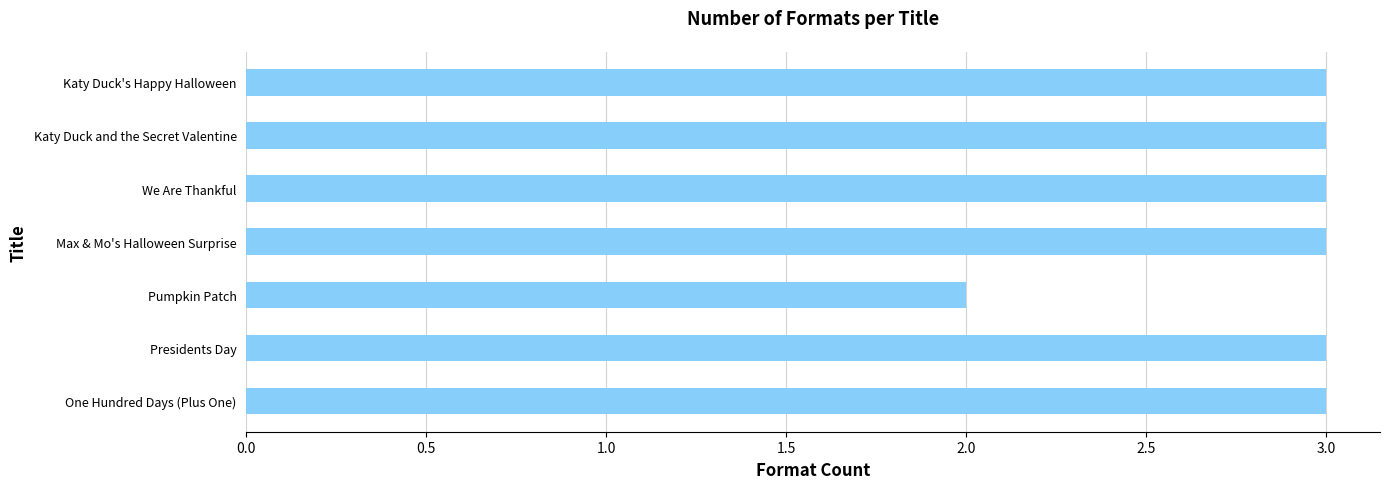

What is the difference between the maximum and minimum values?

1